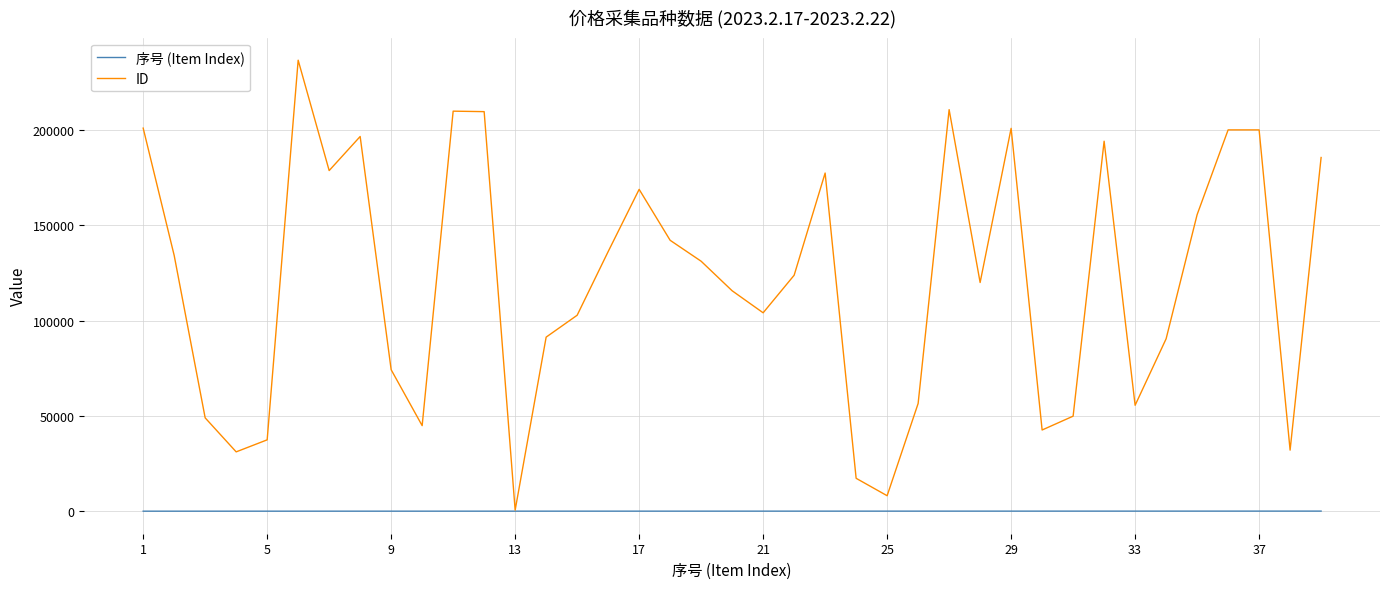

Which series has the widest spread of values?

ID